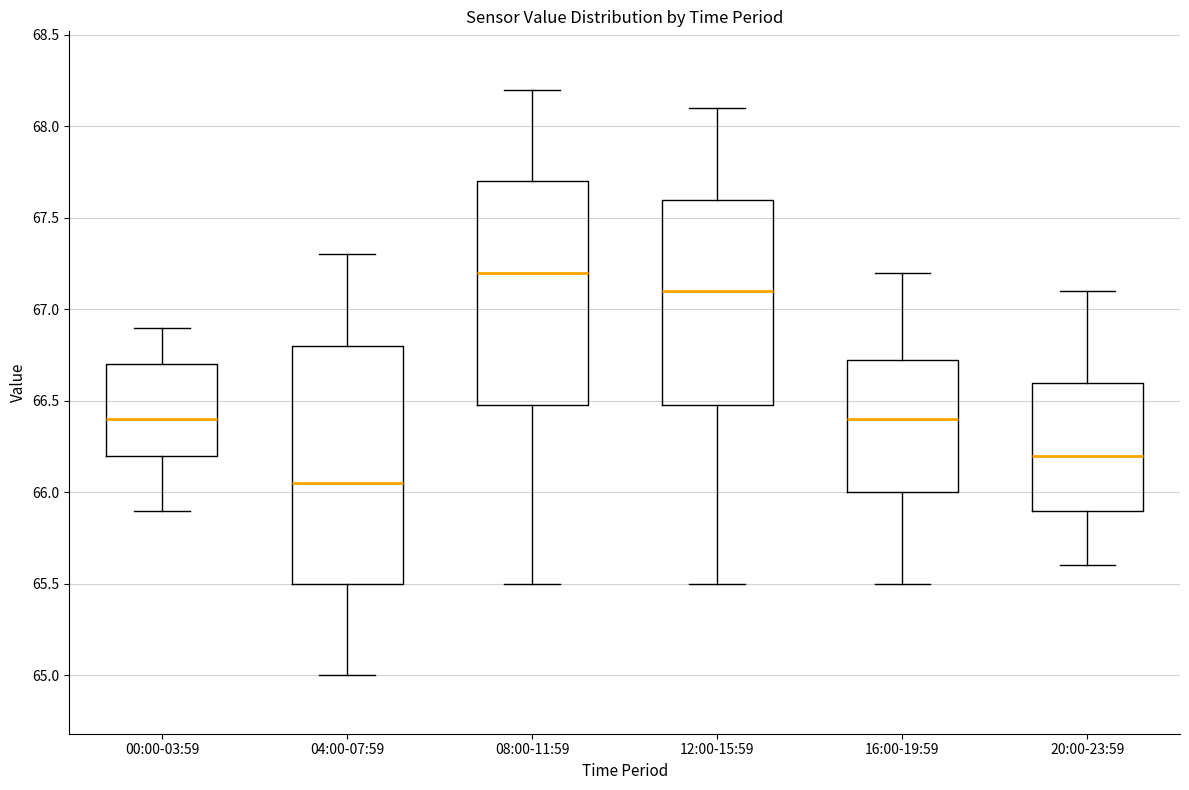

Comparing the boxes themselves (not the whiskers), which one is the tallest?

04:00-07:59